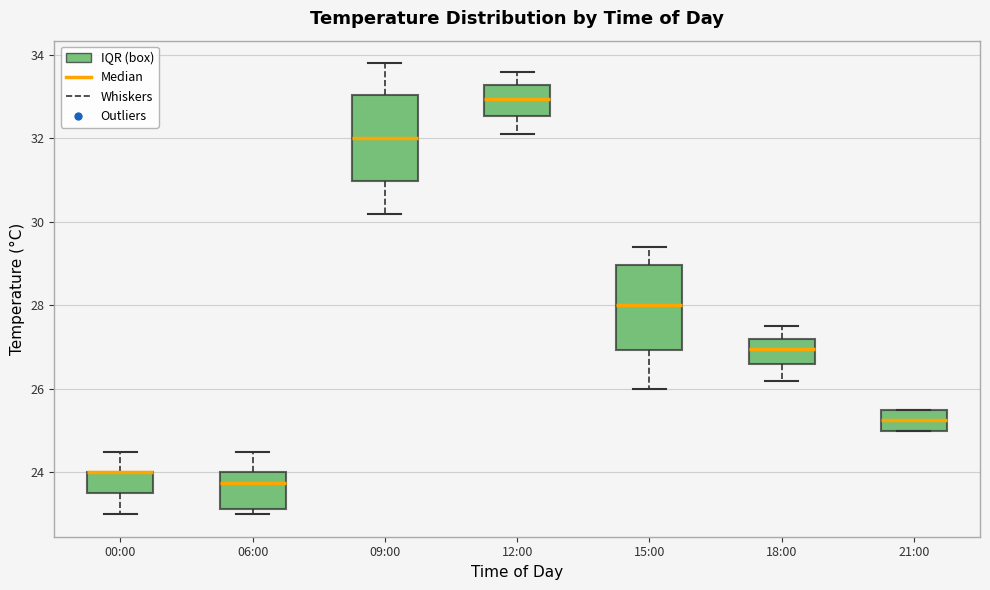

Reading left to right, transcribe this box plot: for each box, give where its median line is, the range the box spans, and where its two whiskers end, as read against the y-axis. The values are not printed on the chart, so give them approximately, as read against the axis.

00:00: median 24.0 (drawn on the box's upper edge), box 23.6 to 24.0, whiskers 23.0 to 24.6
06:00: median 23.8, box 23.2 to 24.0, whiskers 23.0 to 24.6
09:00: median 32.0, box 31.0 to 33.0, whiskers 30.2 to 33.8
12:00: median 33.0, box 32.6 to 33.2, whiskers 32.2 to 33.6
15:00: median 28.0, box 27.0 to 29.0, whiskers 26.0 to 29.4
18:00: median 27.0, box 26.6 to 27.2, whiskers 26.2 to 27.6
21:00: median 25.2, box 25.0 to 25.6, whiskers 25.0 to 25.6